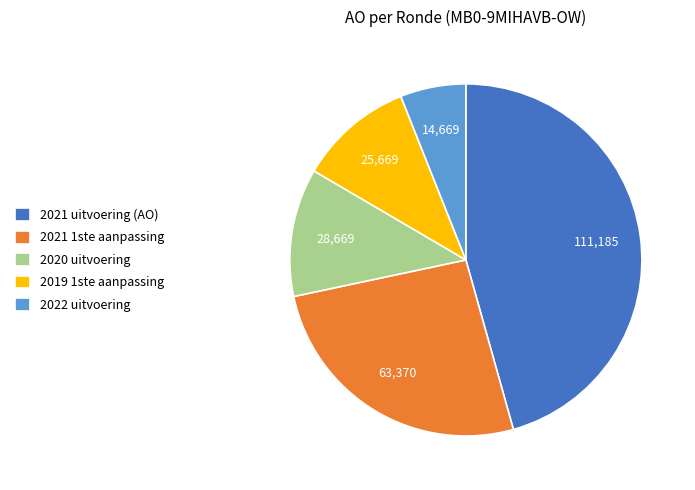

Does any single category account for the majority?

No